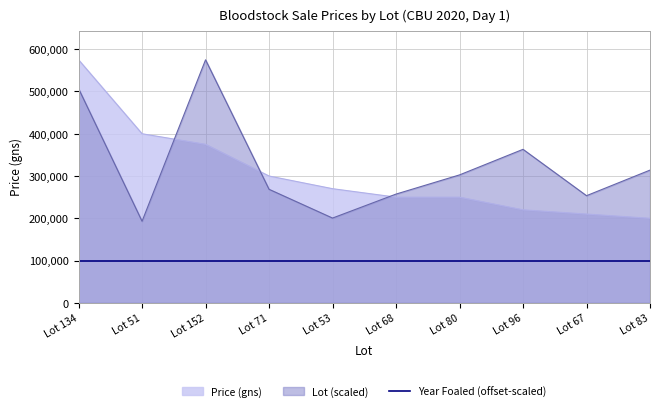

Which series has the largest total across all categories?

Lot (scaled)